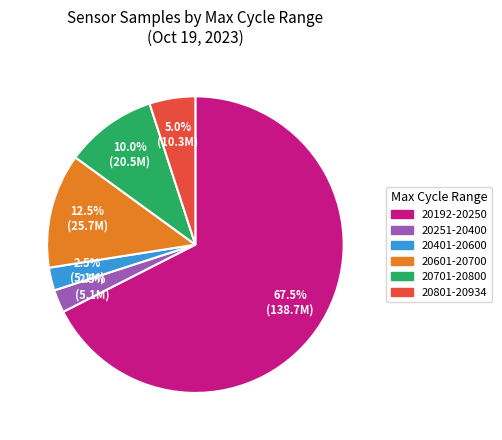

Does any single category account for the majority?

Yes